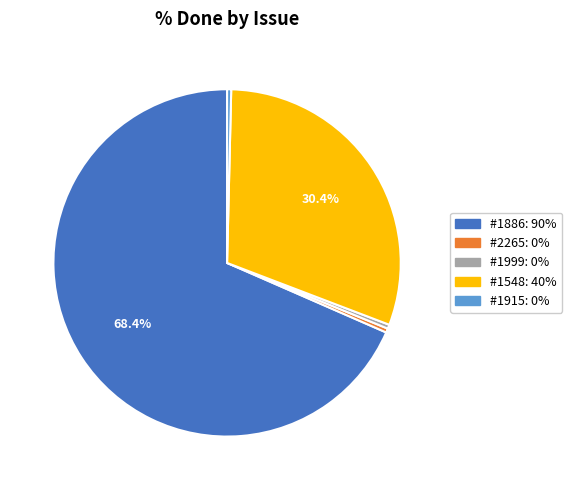

Does any single category account for the majority?

Yes